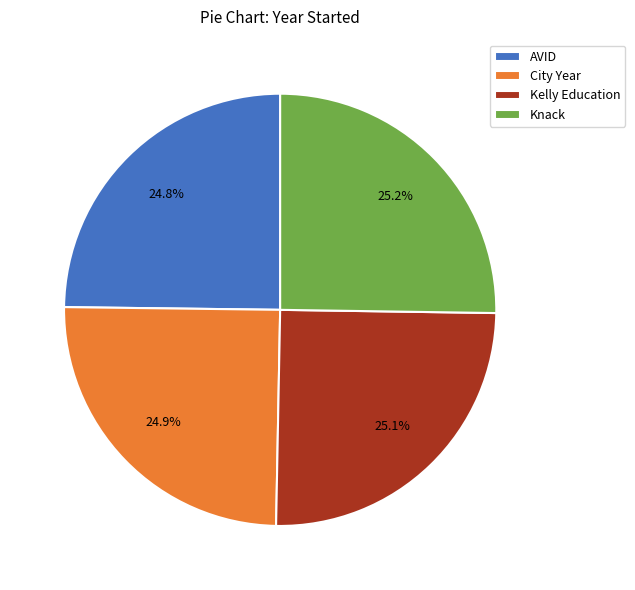

Combined, what portion of the pie is AVID and Kelly Education?

49.9%